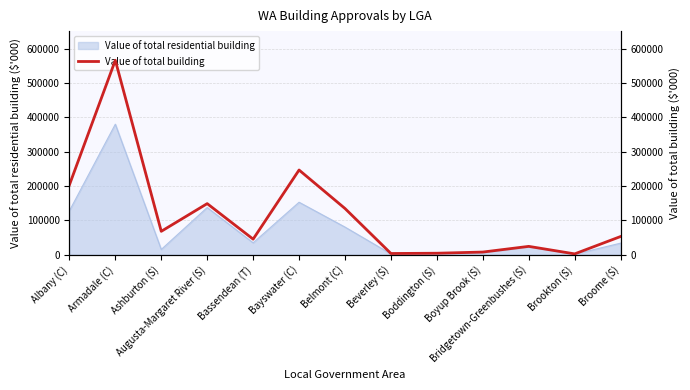

Where does the data first go above 53034?

Albany (C)